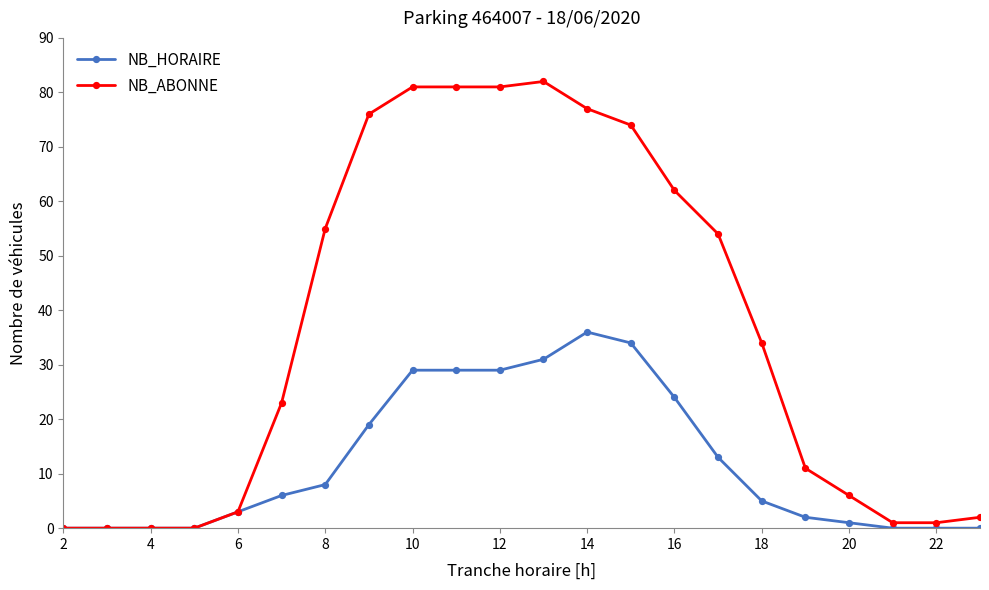

Which series has the largest total across all categories?

NB_ABONNE